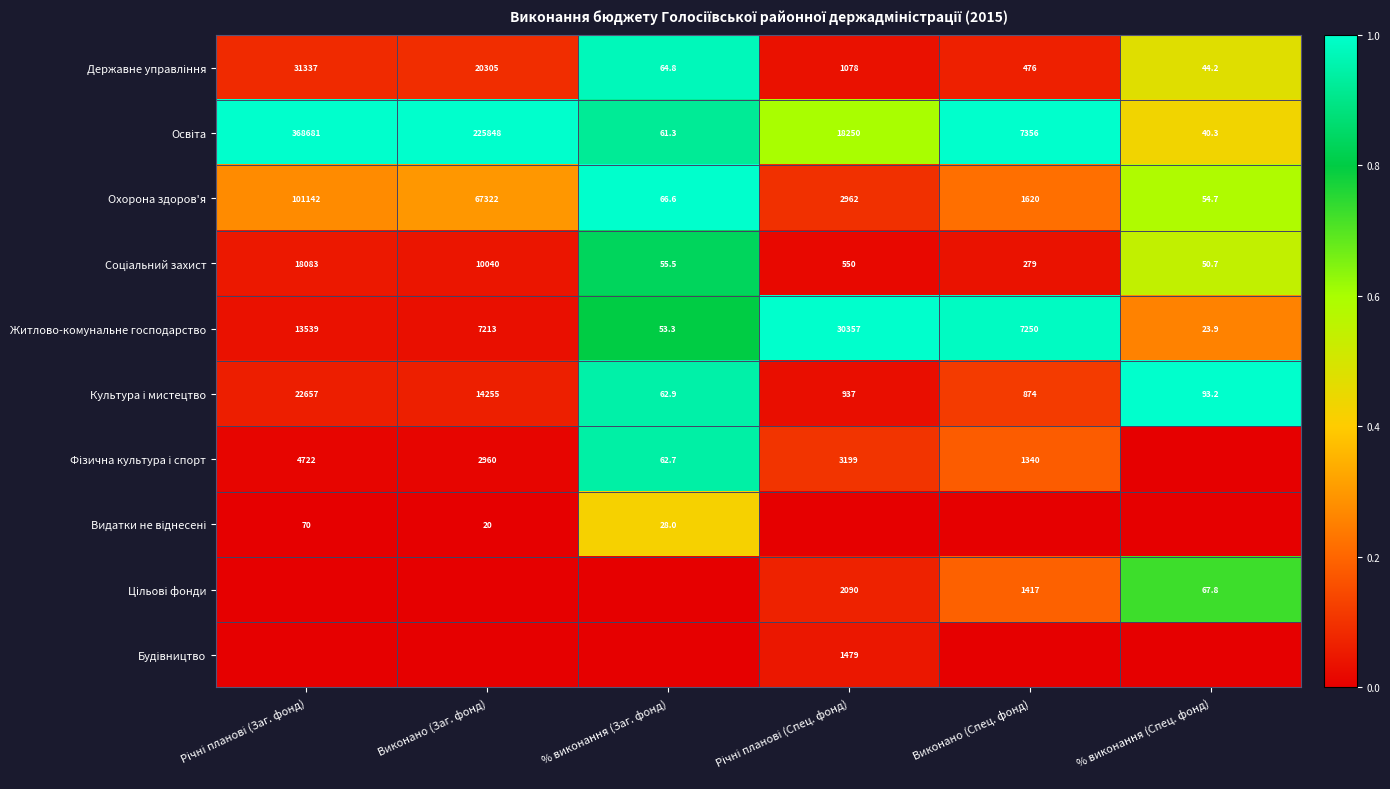

At which label is Охорона здоров'я closest to 50598?

Виконано (Заг. фонд)